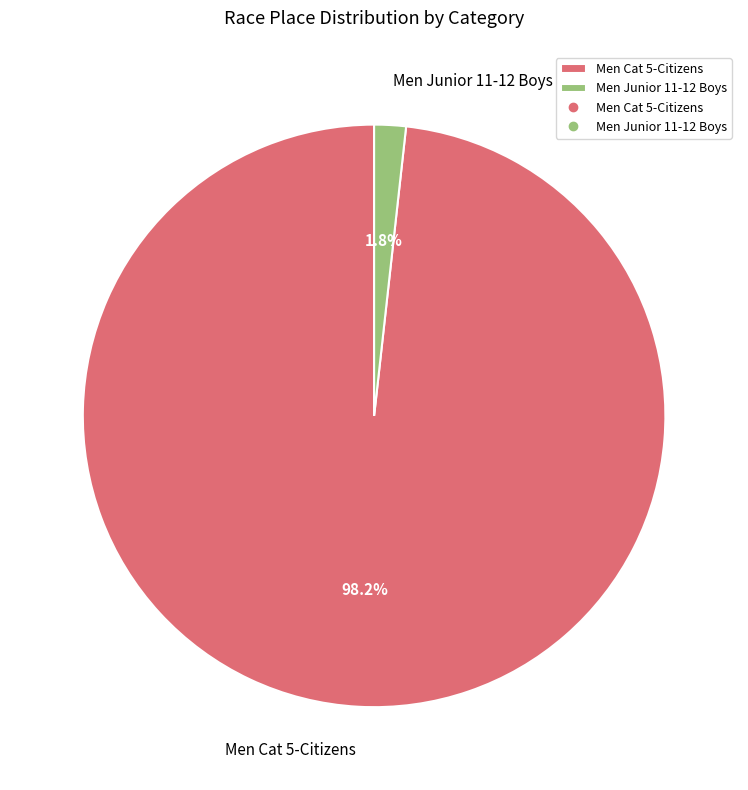

What is the smallest slice in the pie chart?

Men Junior 11-12 Boys